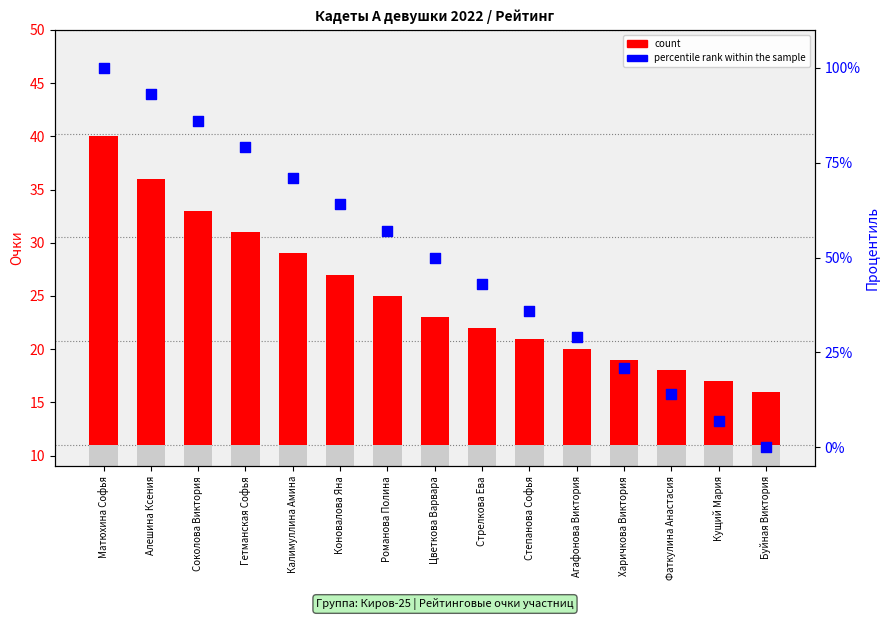

At how many categories does at least one series exceed 4?

15